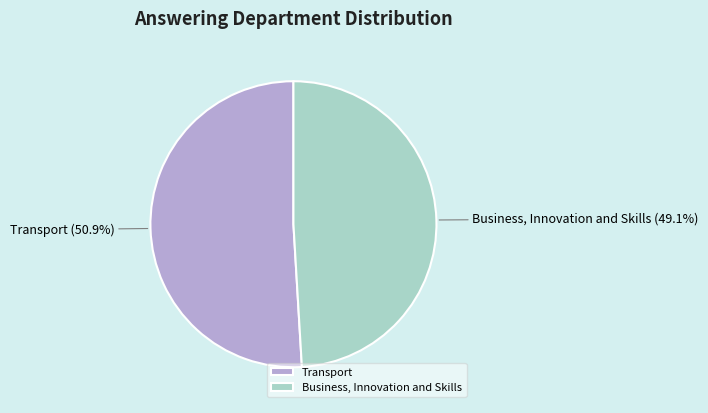

True or false: Business, Innovation and Skills accounts for 59% of the total.

False